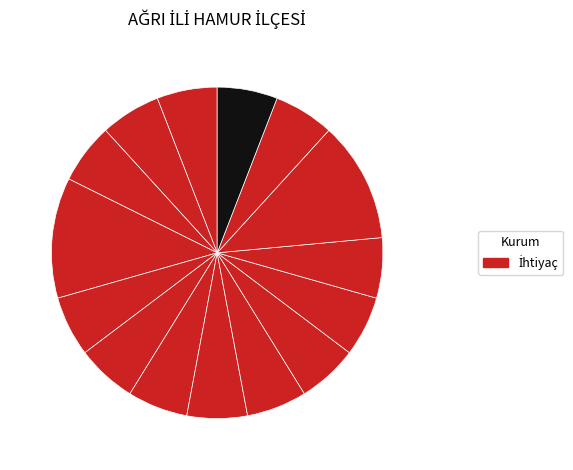

Count the number of slices in the pie.

15